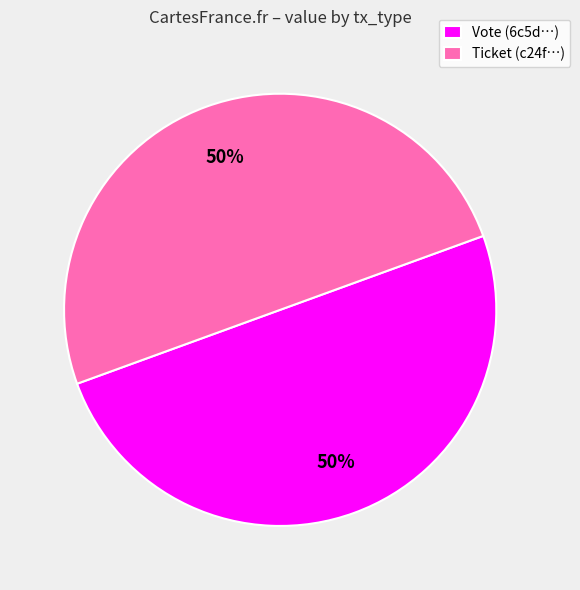

To the nearest percent, what percentage of the pie is Vote?

50%